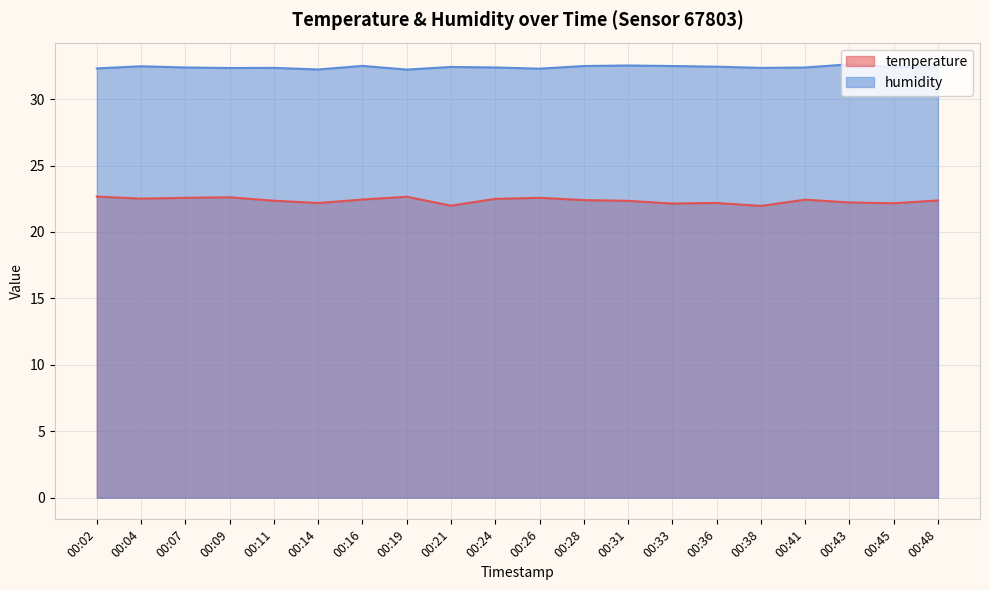

What is the highest value of the humidity series?

32.6